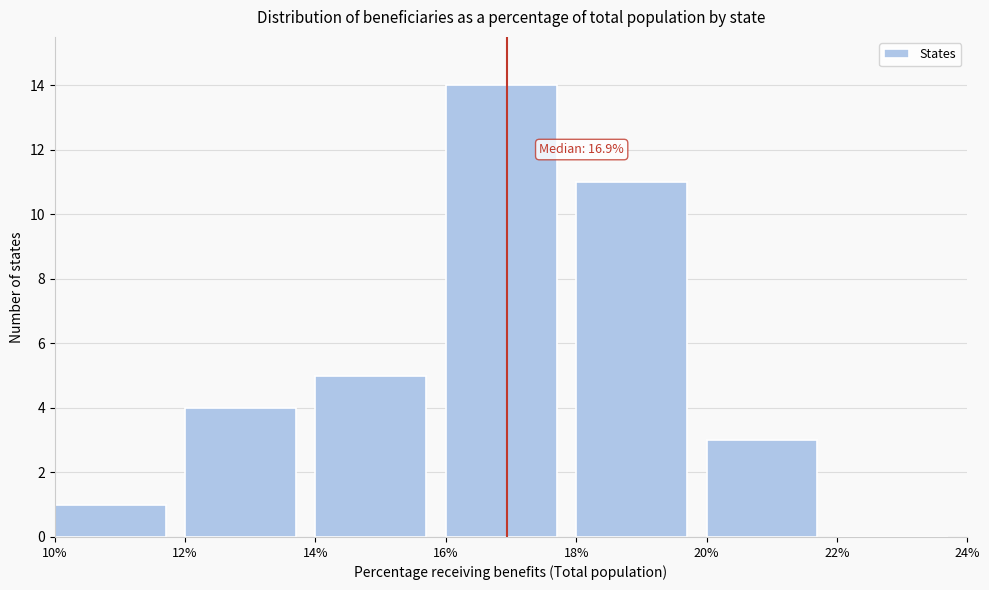

Over which range of the x-axis is the bar tallest?

16% to 18%